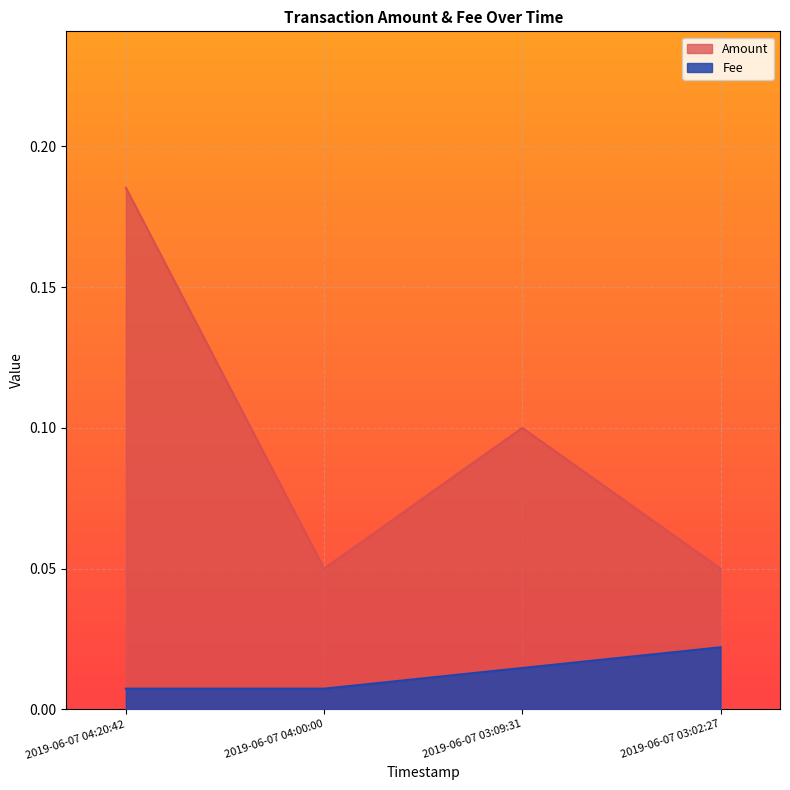

The value of Amount at 2019-06-07 03:09:31 is 0.1. True or false?

True